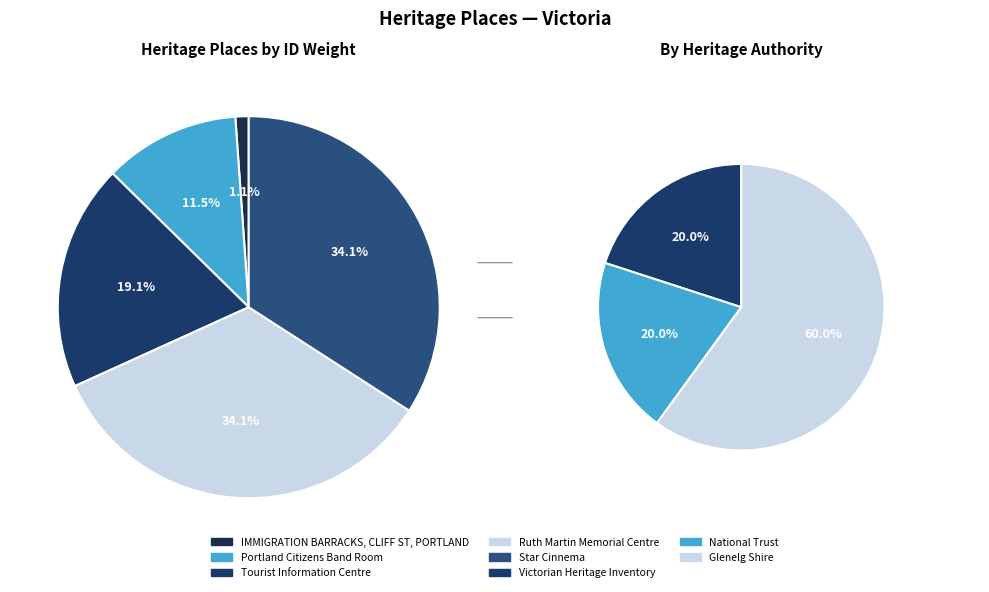

To the nearest percent, what is the difference between the largest and smallest slice percentages?

33%